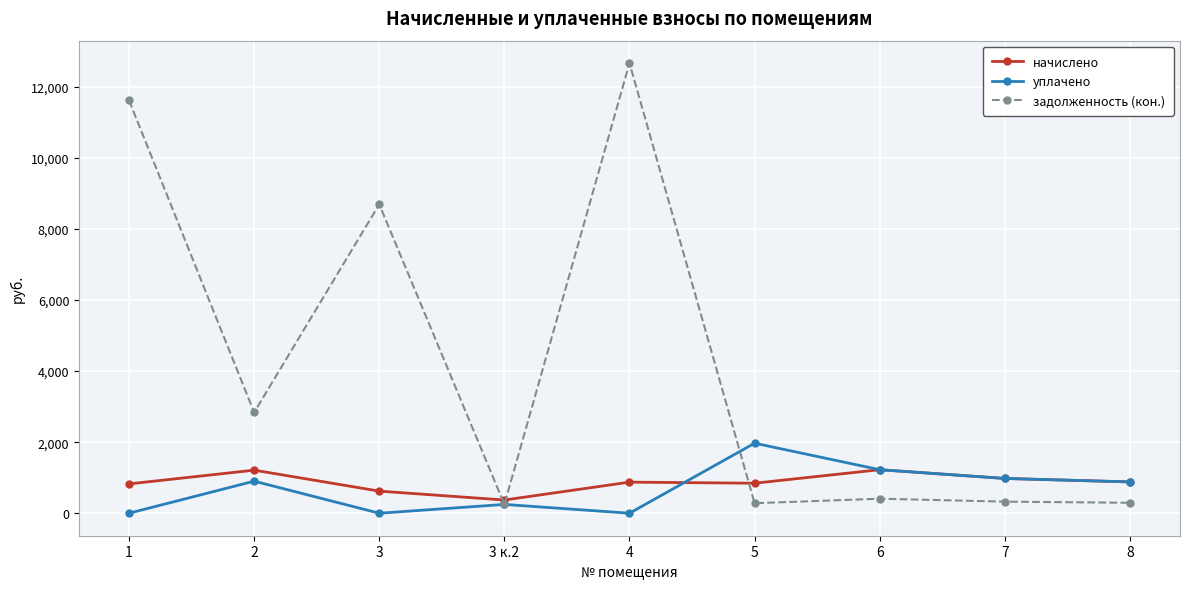

True or false: задолженность (кон.) has a value of 2837.2 at 2.

True